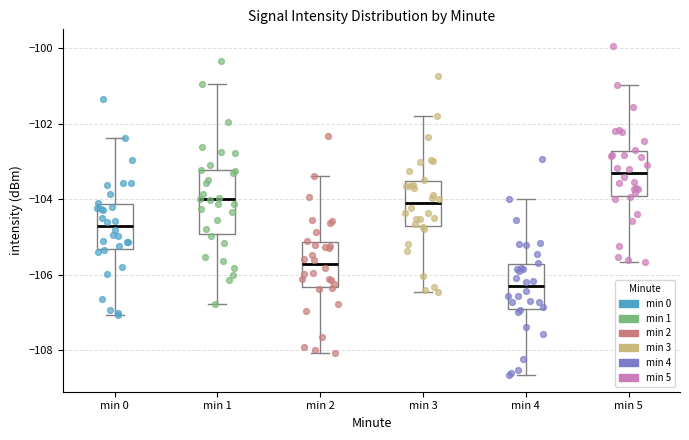

Where does the upper whisker of the box for min 2 end on the y-axis? The values are not printed on the chart, so give them approximately, as read against the axis.

-103.4